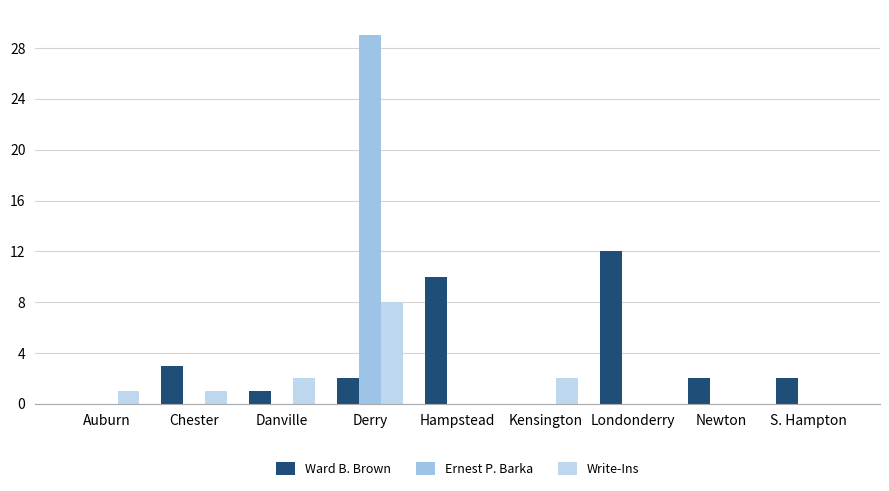

How many groups of bars are there?

9